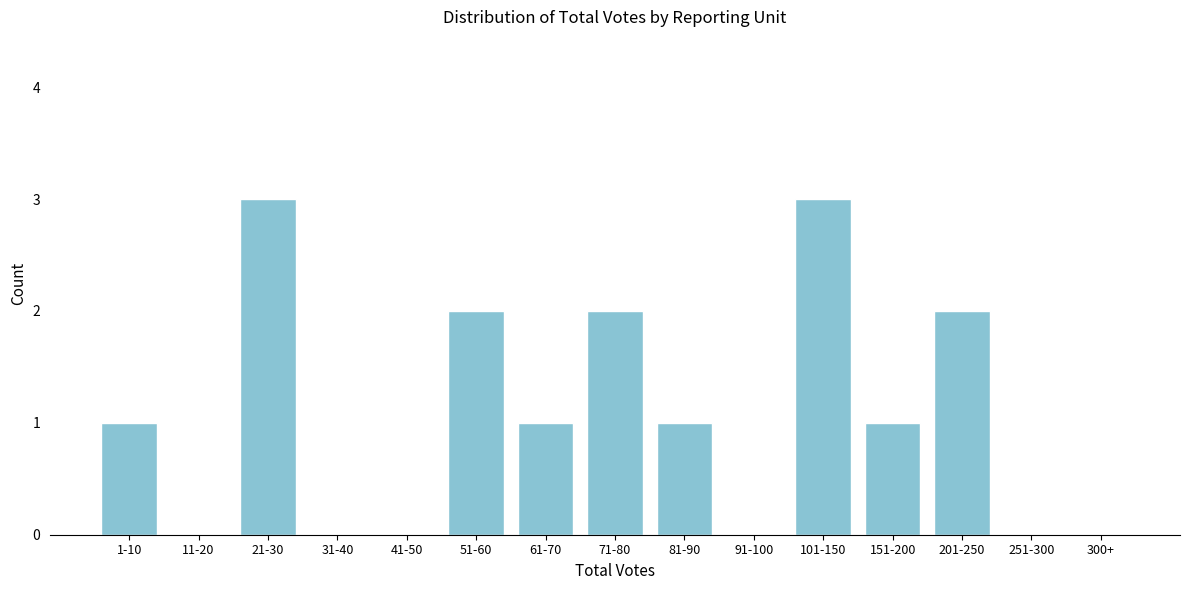

Reading right to left, transcribe all the data shown in this chart.

300+=0	251-300=0	201-250=2	151-200=1	101-150=3	91-100=0	81-90=1	71-80=2	61-70=1	51-60=2	41-50=0	31-40=0	21-30=3	11-20=0	1-10=1